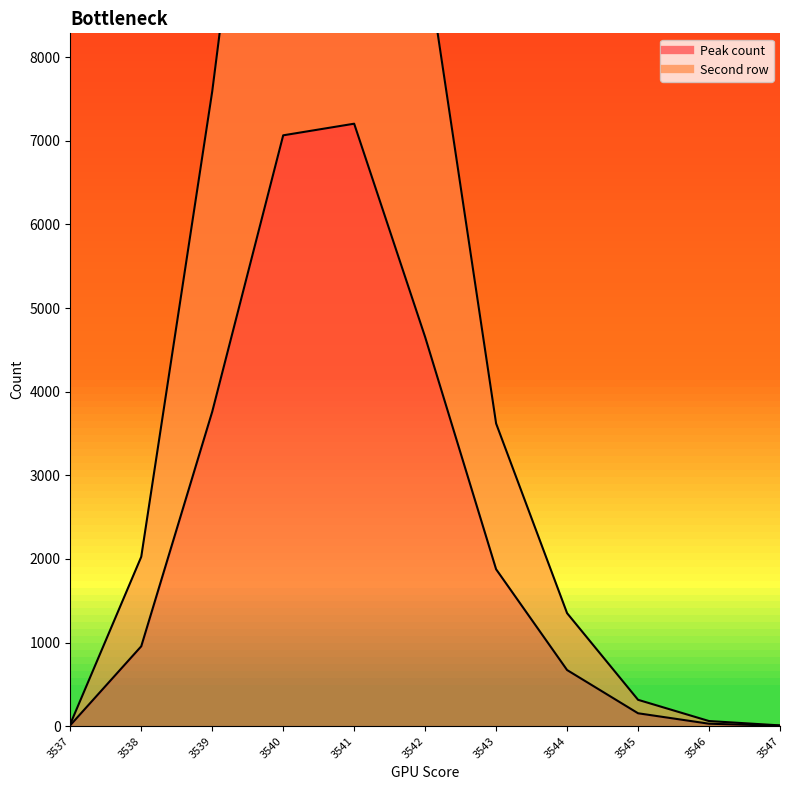

Reading left to right, what are all the values shown in this chart?

Peak count: 11	955	3760	7065	7204	4653	1876	671	154	29	5
Second row: 25	2025	7590	14268	14133	9285	3619	1351	315	61	9